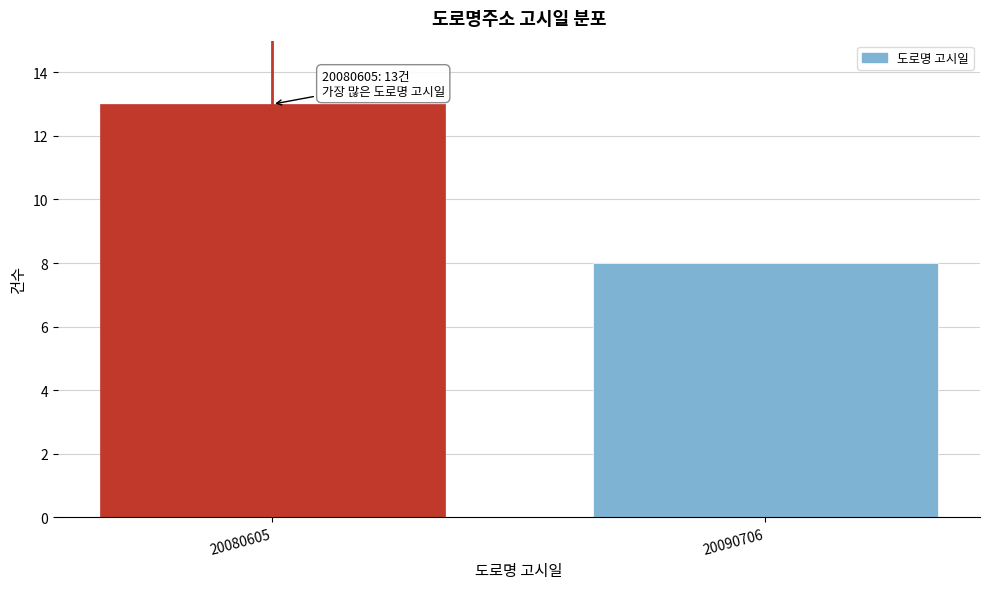

Reading left to right, extract all data points from this chart.

13	8